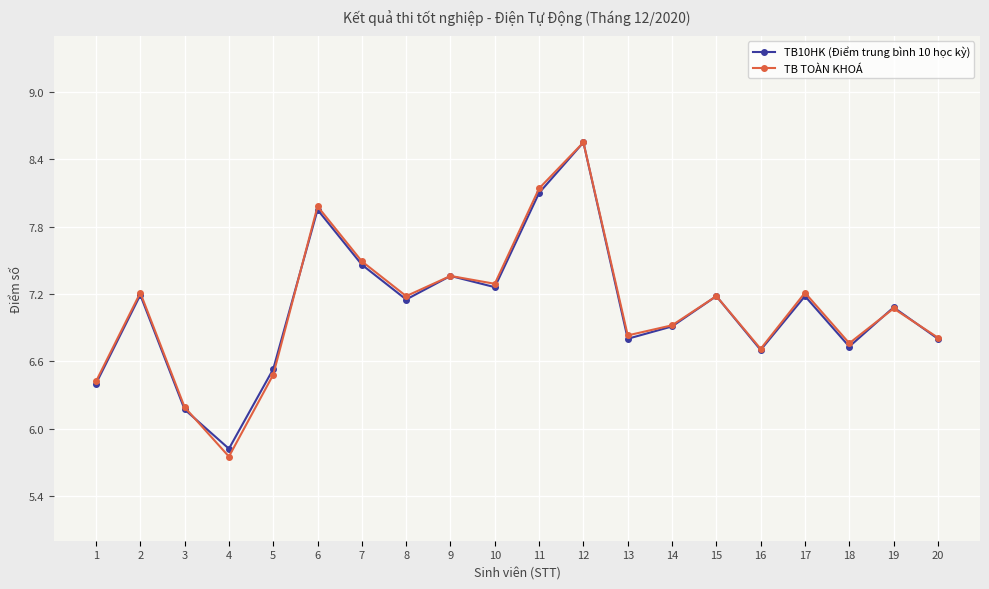

Which category has the highest value in the TB TOÀN KHOÁ series?

12